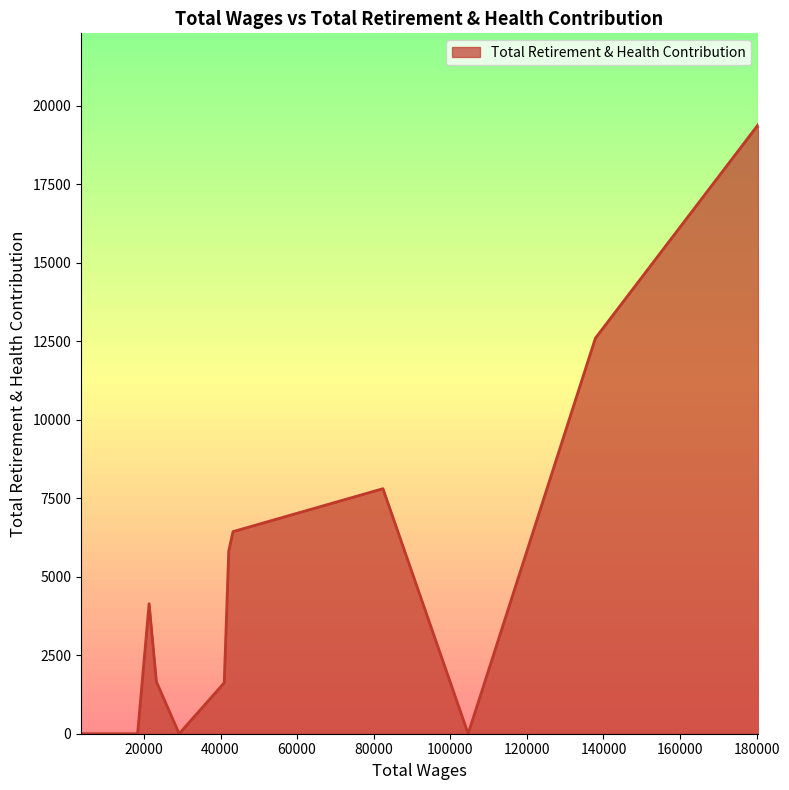

Rank the categories by value from highest to lowest.

180403.0, 137894.0, 82418.0, 43259.0, 42144.0, 21349.0, 23250.0, 40965.0, 104664.0, 29195.0, 18345.0, 16816.0, 8541.0, 5423.0, 5147.0, 3572.0